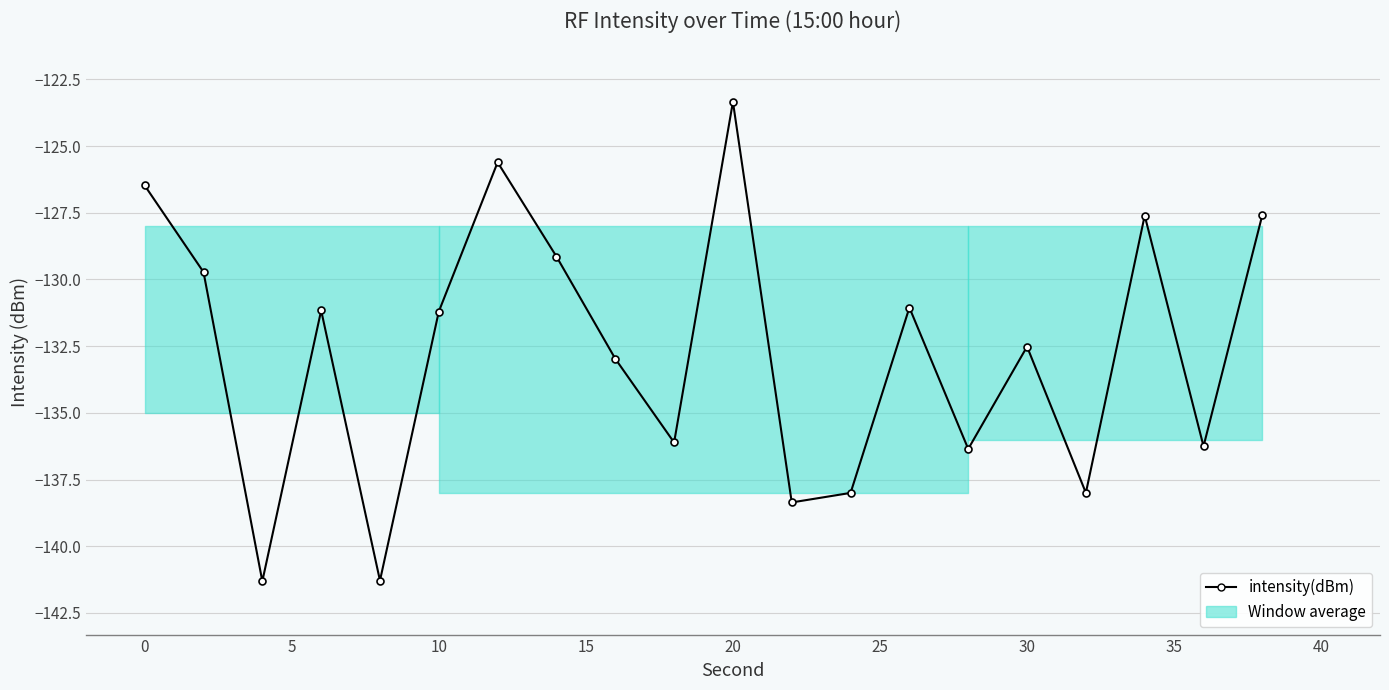

What is the value of the 1st point from the left?

-126.5